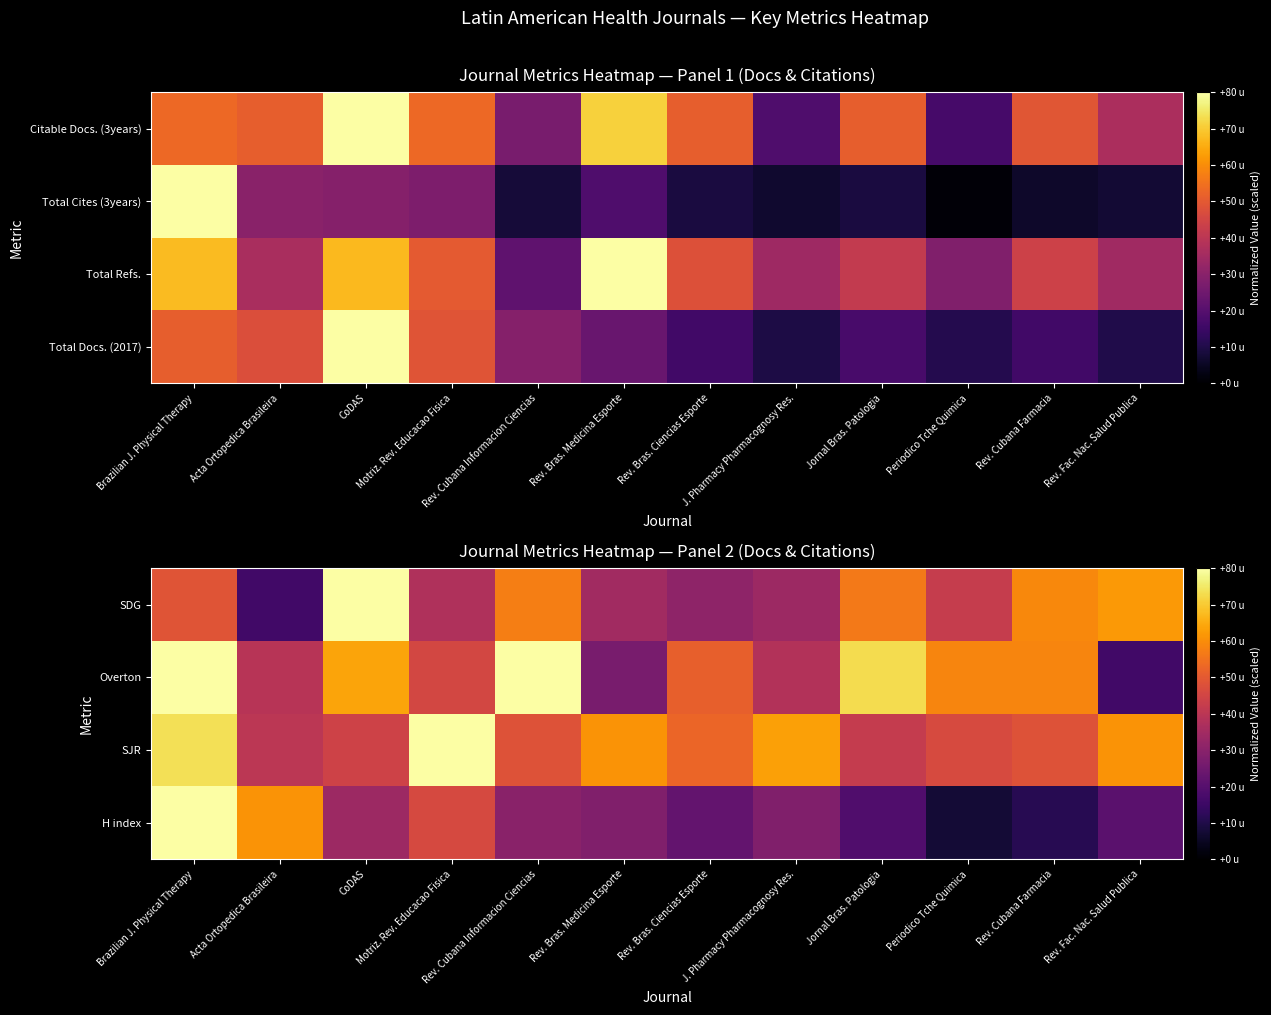

At how many categories does at least one series exceed 69?

5